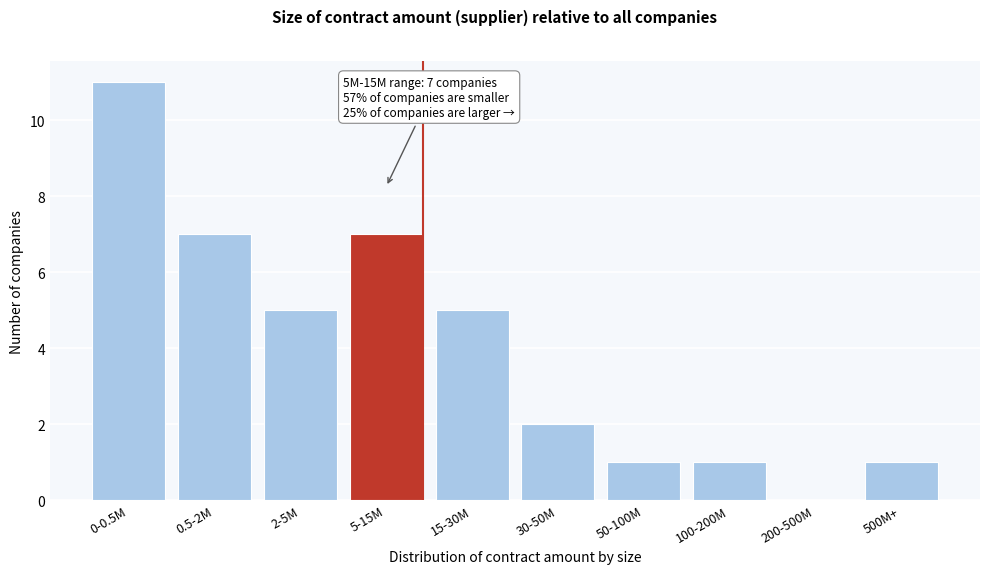

Reading left to right, what are all the values shown in this chart?

0-0.5M=11	0.5-2M=7	2-5M=5	5-15M=7	15-30M=5	30-50M=2	50-100M=1	100-200M=1	200-500M=0	500M+=1